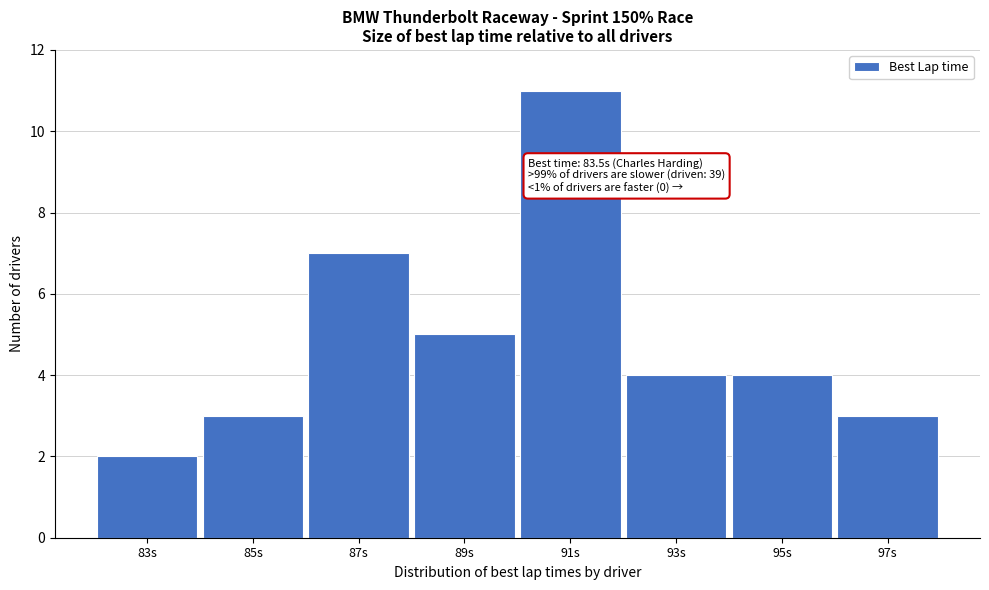

Reading left to right, extract all data points from this chart.

83s=2	85s=3	87s=7	89s=5	91s=11	93s=4	95s=4	97s=3